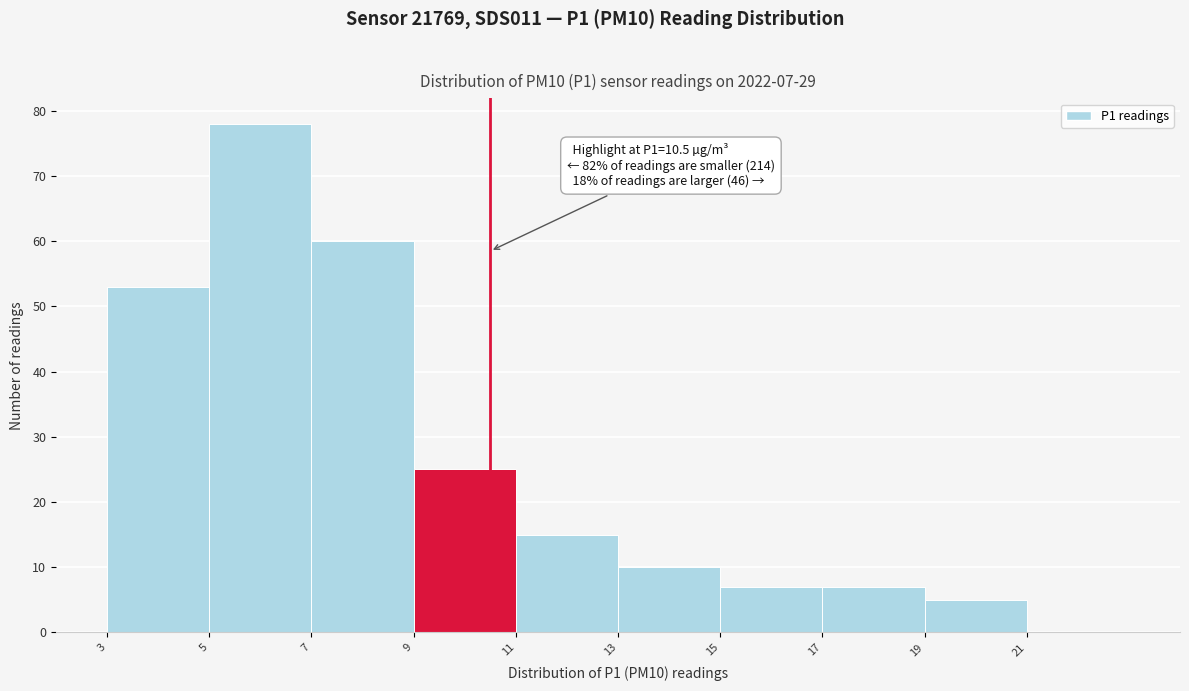

Over which range of the x-axis is the bar tallest?

5 to 7